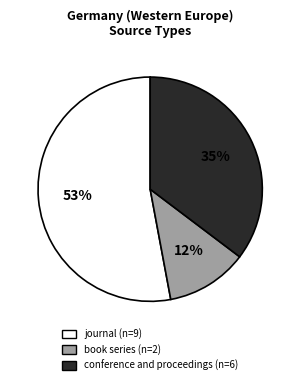

Which has a higher value, book series or journal?

journal